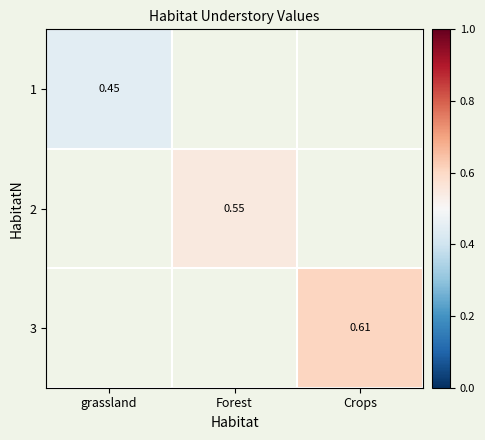

At Crops, list the series in order from smallest to largest.

1, 2, 3